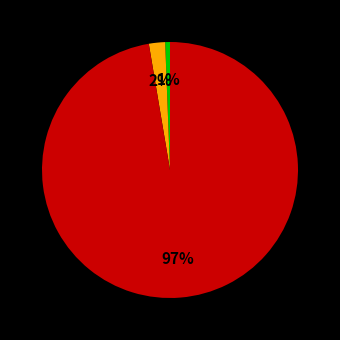

To the nearest percent, what is the average slice percentage?

33%